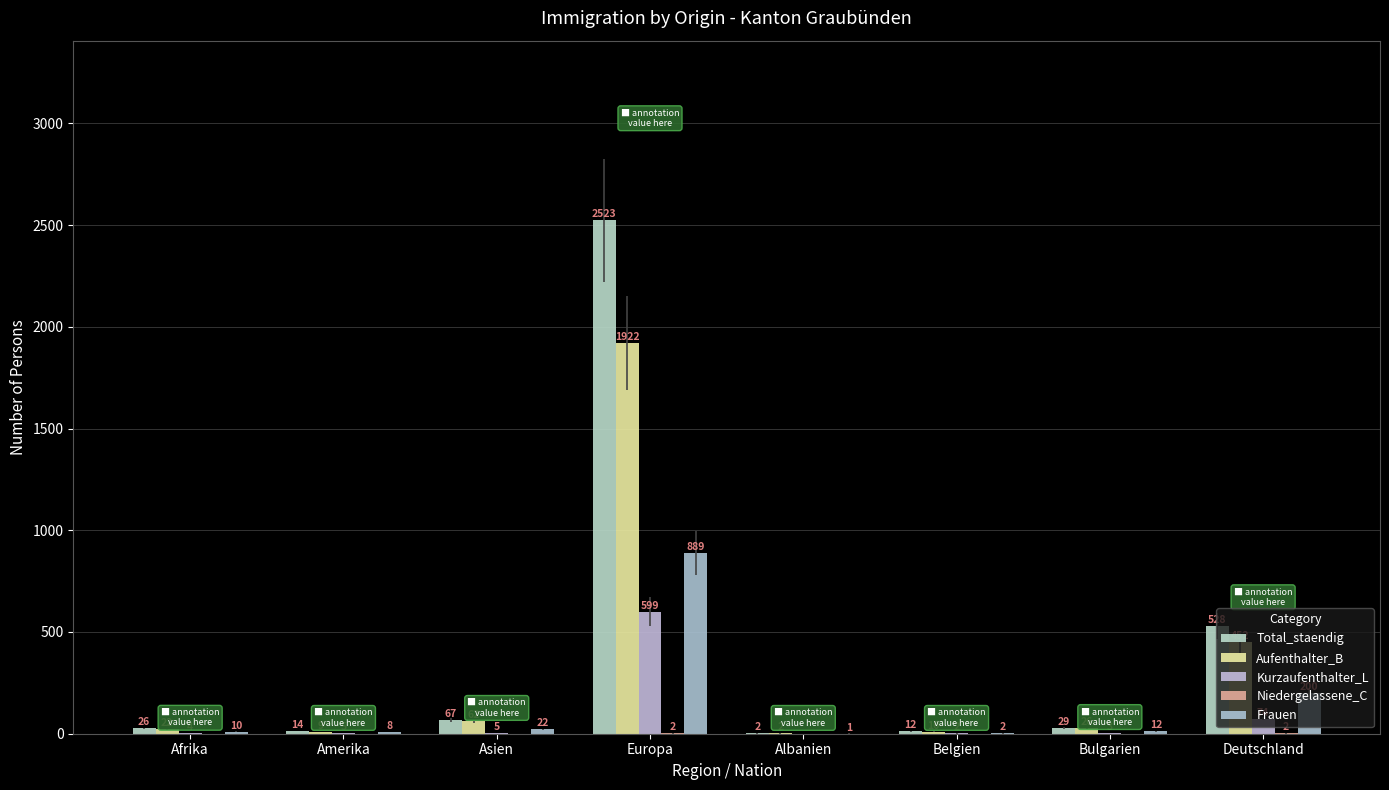

Which series has the largest total across all categories?

Total_staendig